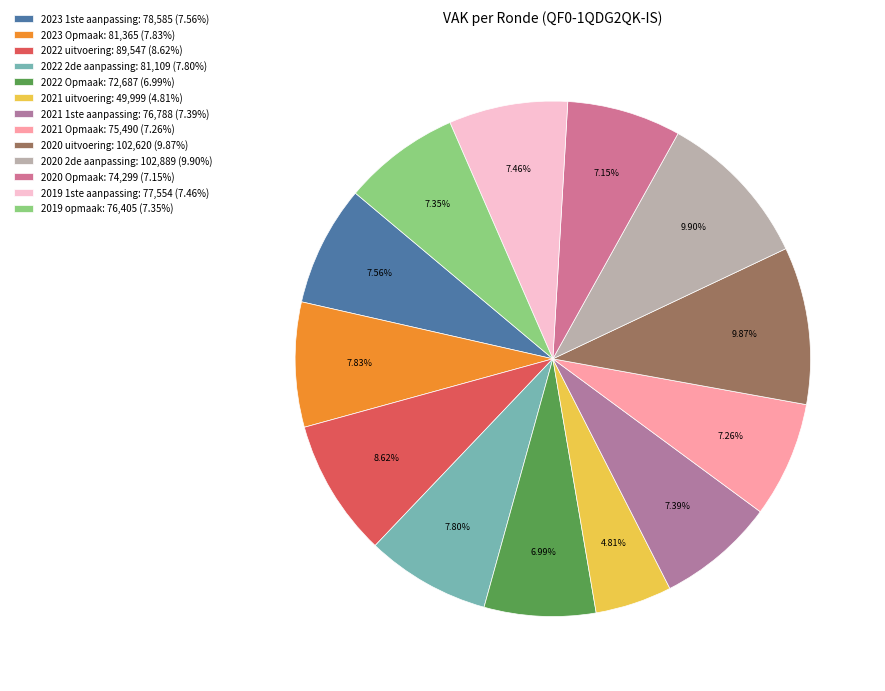

True or false: 2023 Opmaak accounts for 8% of the total.

True